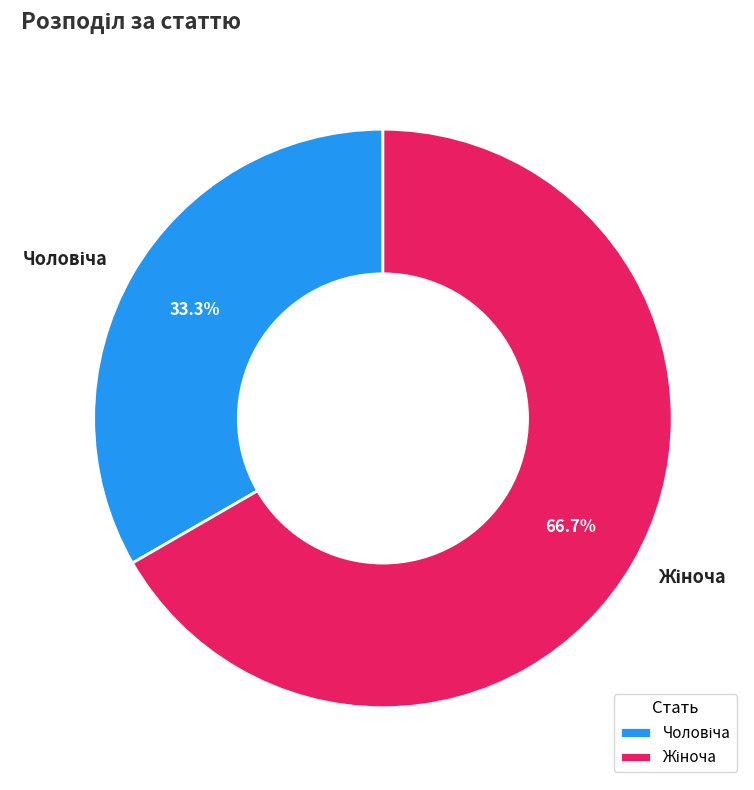

Is there any slice that represents more than half of the pie?

Yes